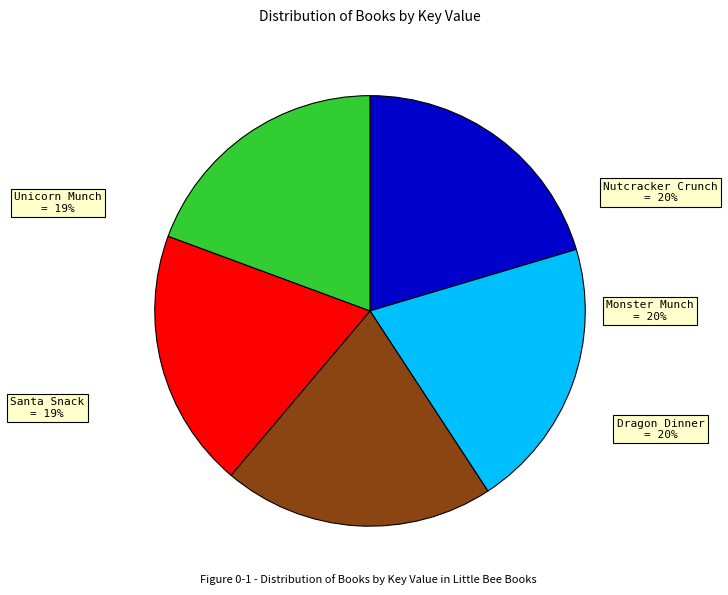

To the nearest percent, what portion does Dragon Dinner represent?

20%